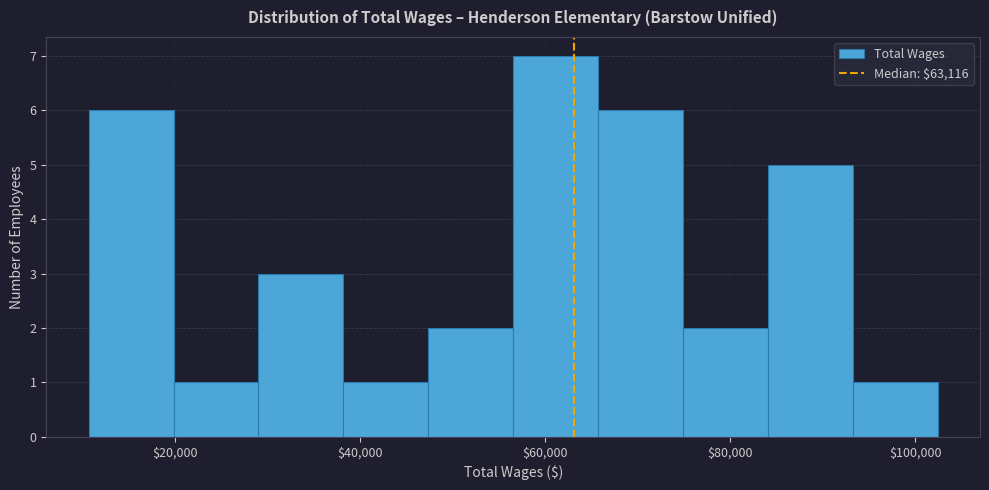

What is the height of the bar covering 94000 to 102000 on the x-axis? Neither the bar edges nor the heights are printed on the chart, so give them approximately, as read against the axes.

1